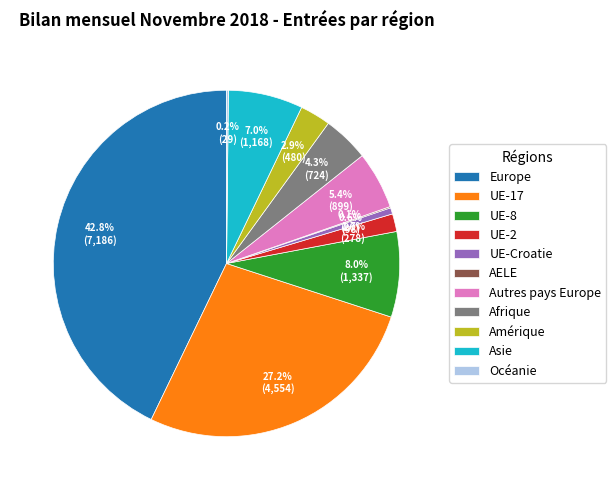

What percentage is the UE-2 slice, to the nearest percent?

2%